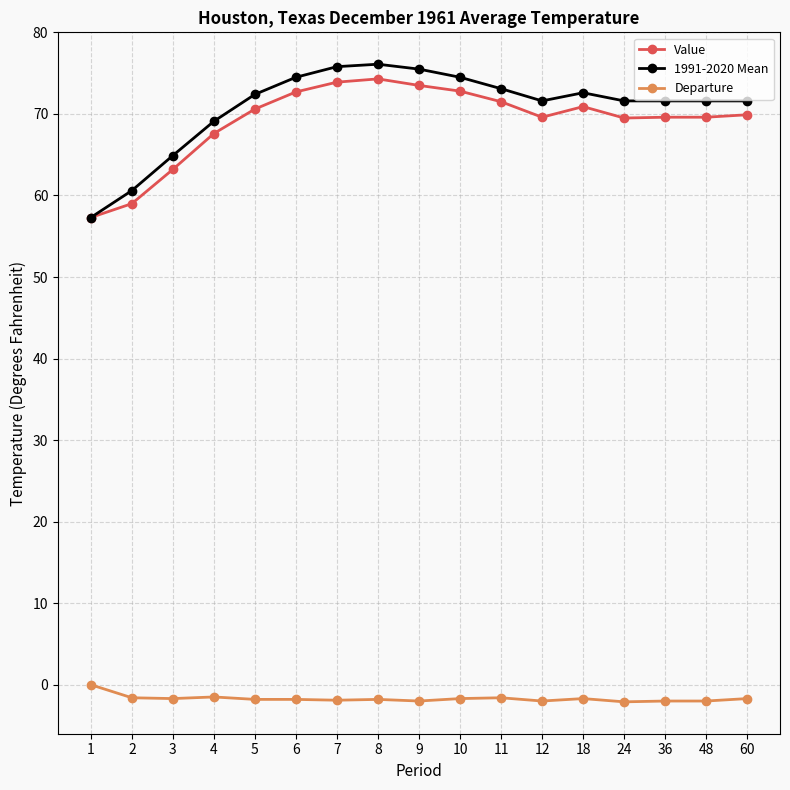

What are all the series names shown in the legend?

Value, 1991-2020 Mean, Departure